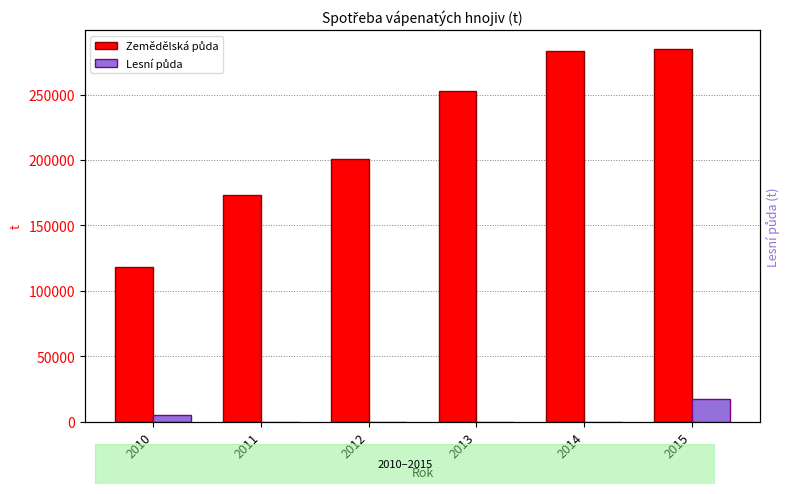

At 2012, list the series in order from smallest to largest.

Lesní půda, Zemědělská půda